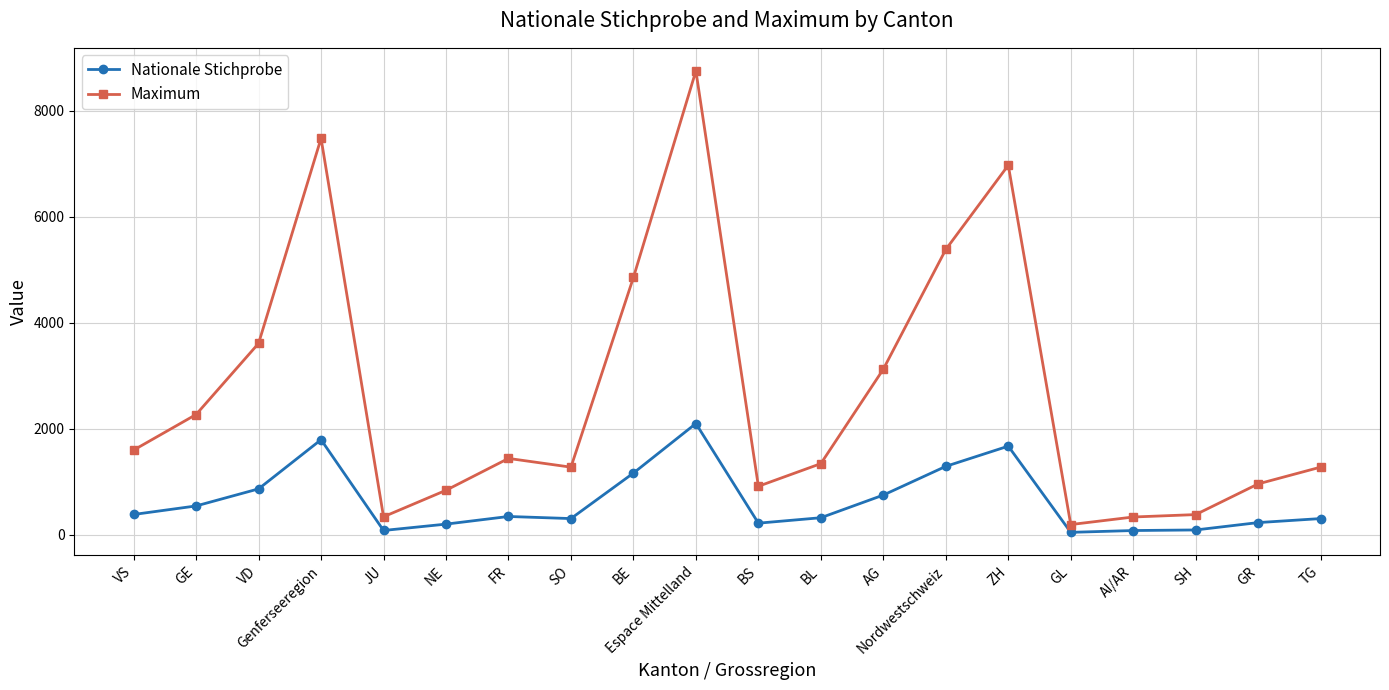

Rank the series by their average value, from highest to lowest.

Maximum, Nationale Stichprobe